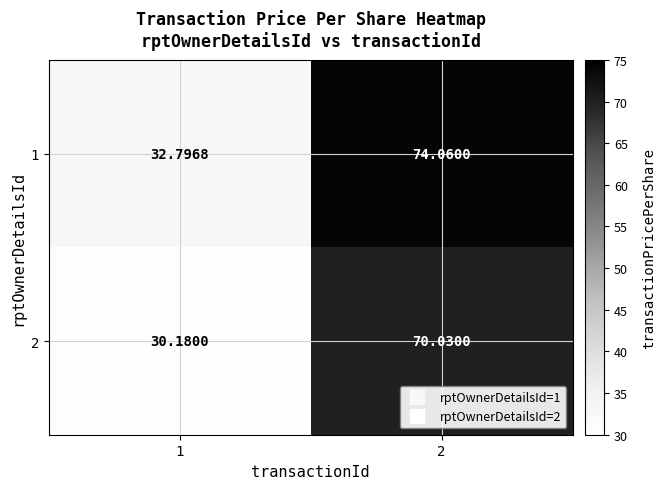

Rank the series at 1 from highest to lowest value.

1, 2